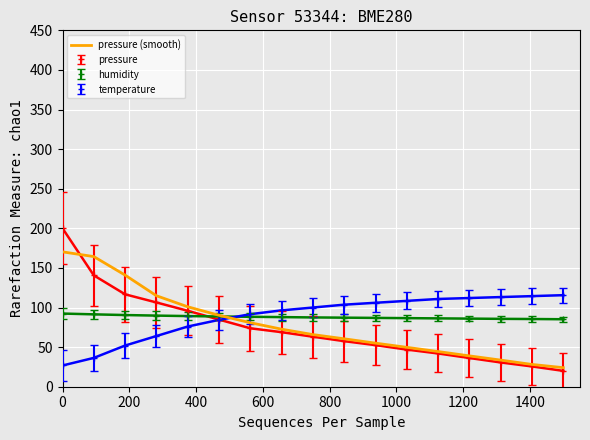

Which series has the widest spread of values?

pressure